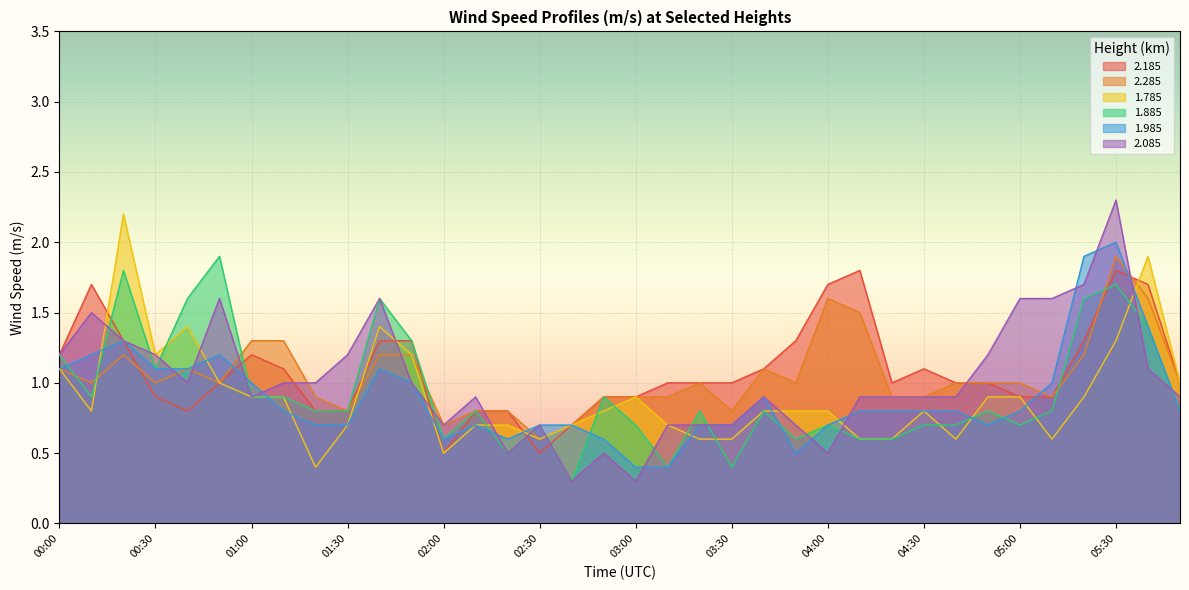

What is the sum of all 1.985 values?

32.3